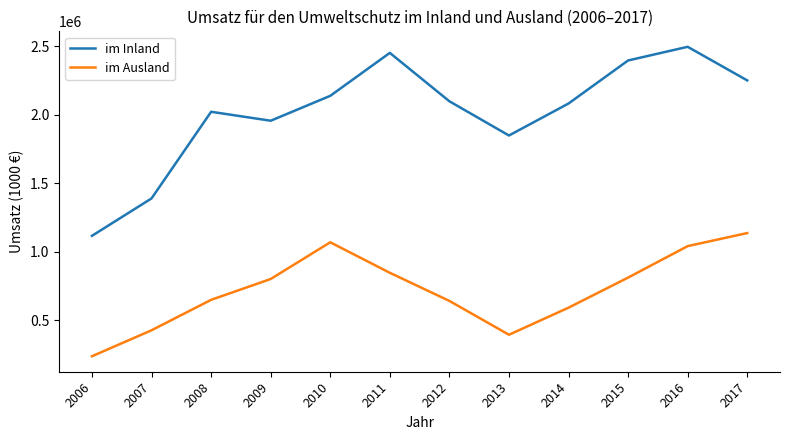

Which series changed the most between 2012 and 2015?

im Inland